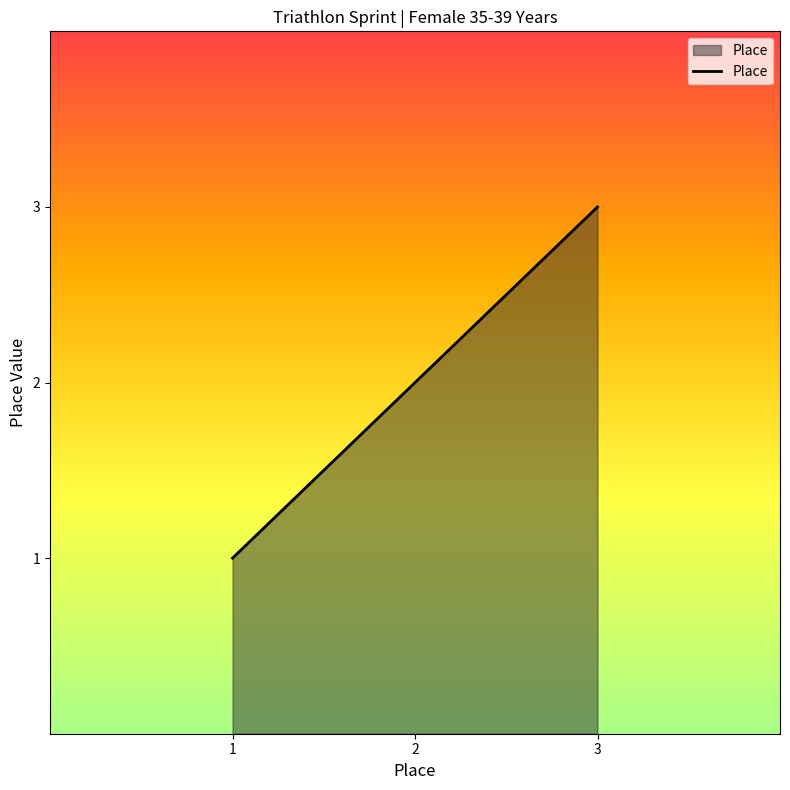

What is the difference between the maximum and second lowest values?

1